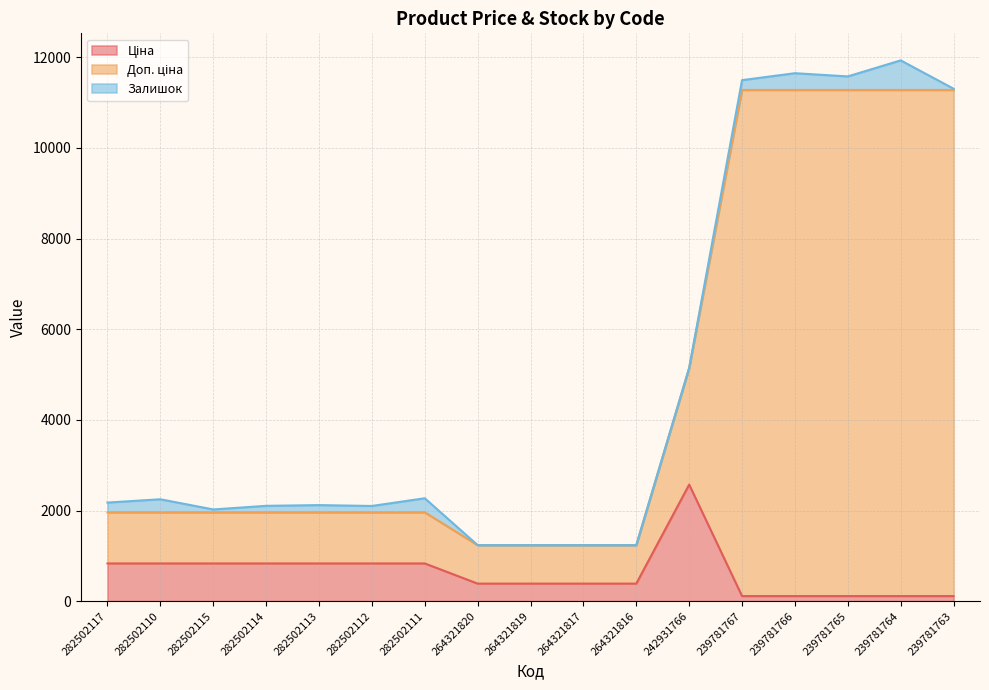

What is the total value across all series at 282502111?

2270.4